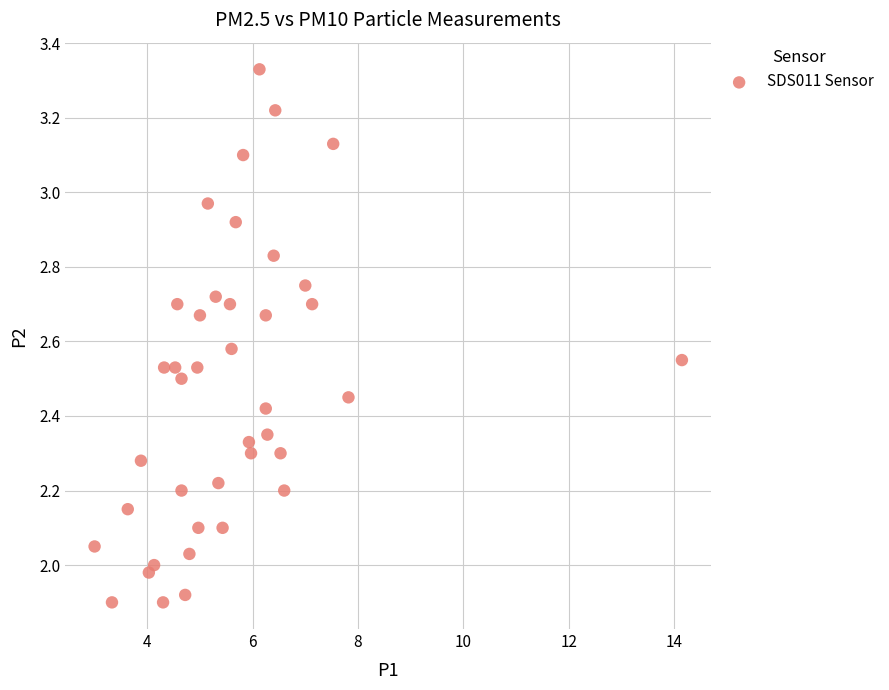

What is the range of X values (max minus min)?

11.2